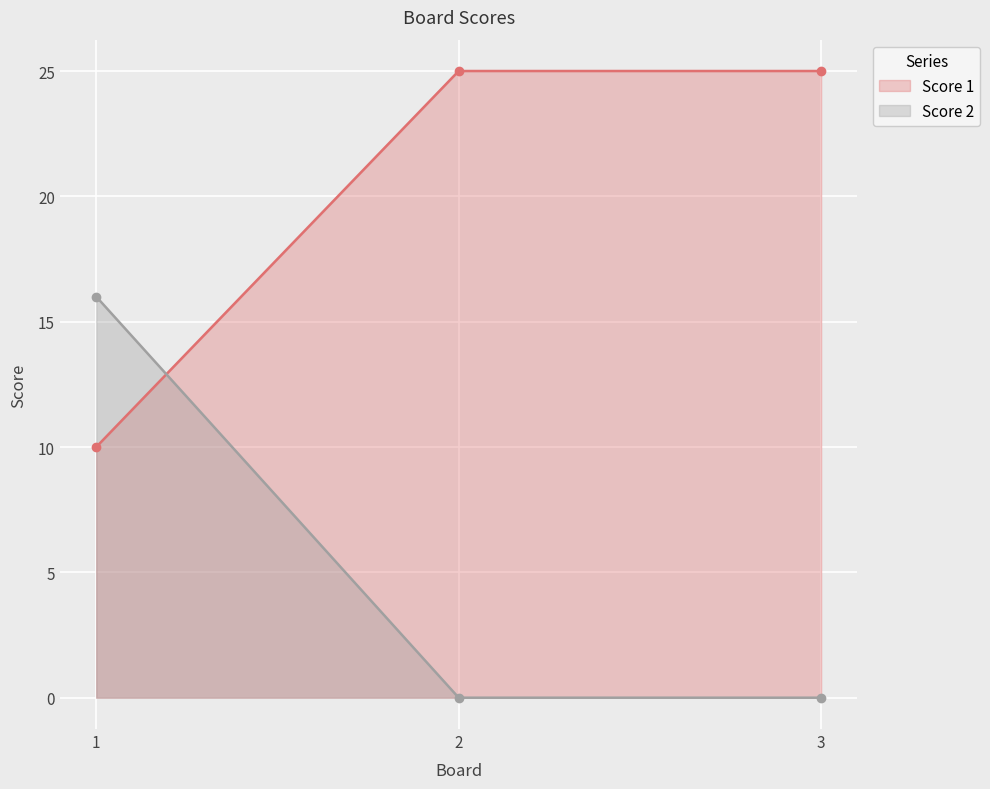

Is the value of Score 1 at 3 greater than the value of Score 2 at 2?

Yes